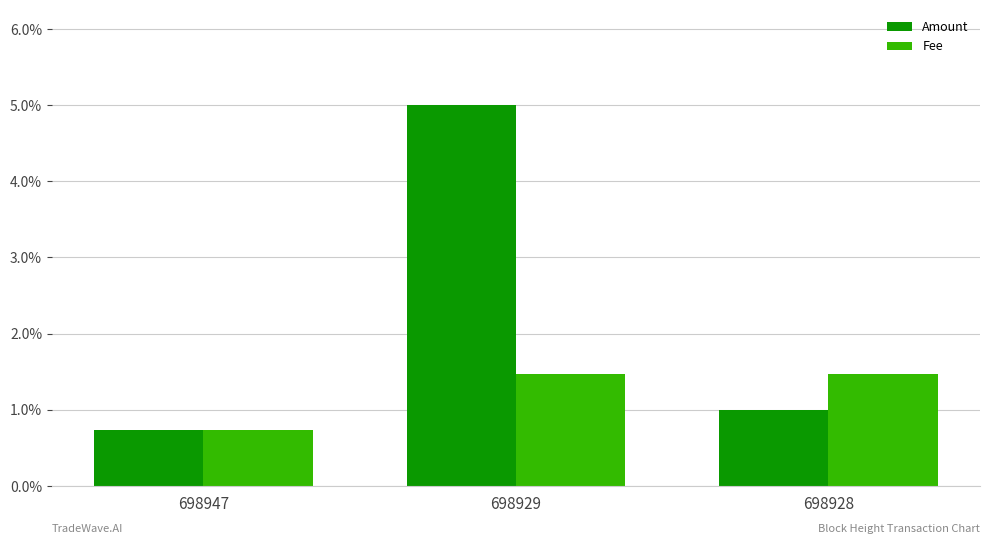

List the labels in order of Fee value, largest first.

698929, 698928, 698947